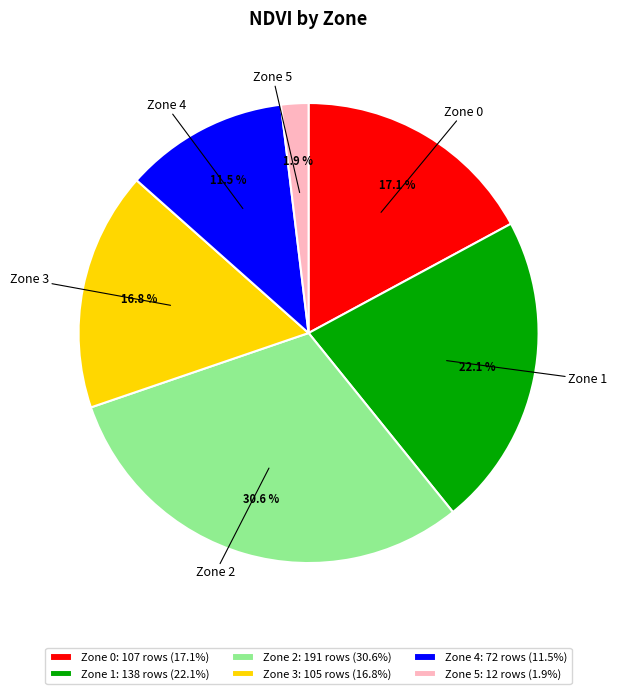

Between Zone 1 and Zone 3, which is larger?

Zone 1